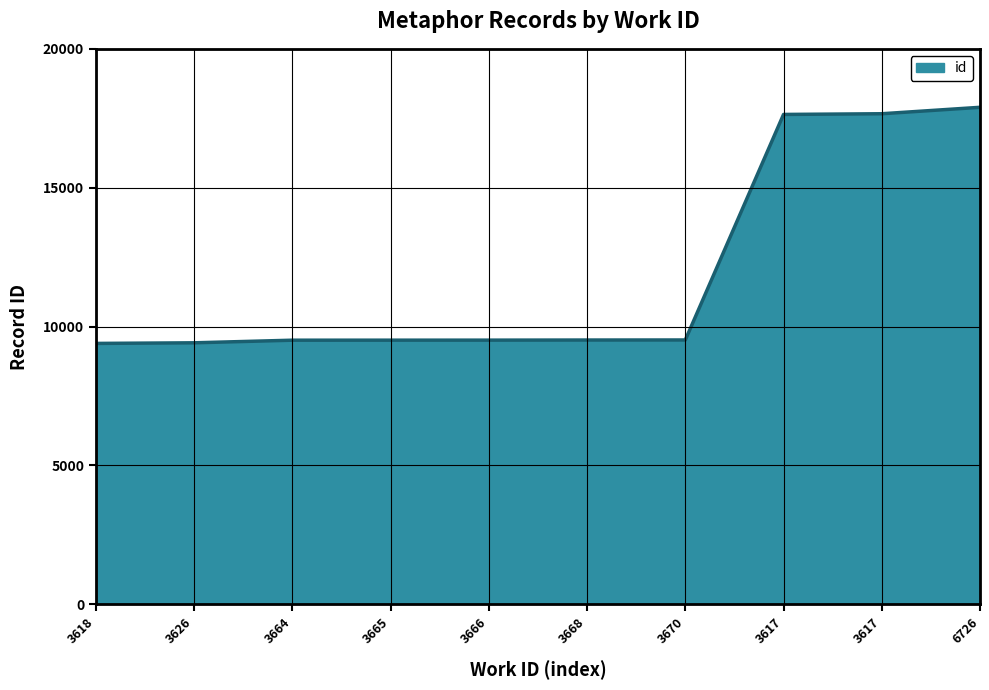

Is this an area chart (filled region under the line)?

Yes